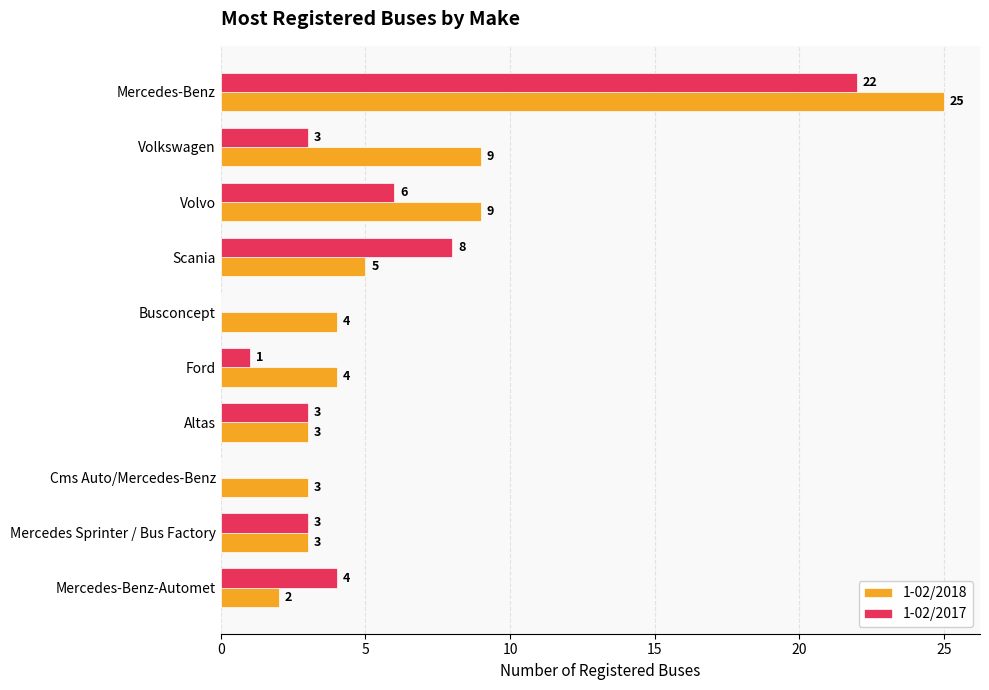

Between Ford and Mercedes-Benz-Automet, which series saw the biggest shift?

1-02/2017